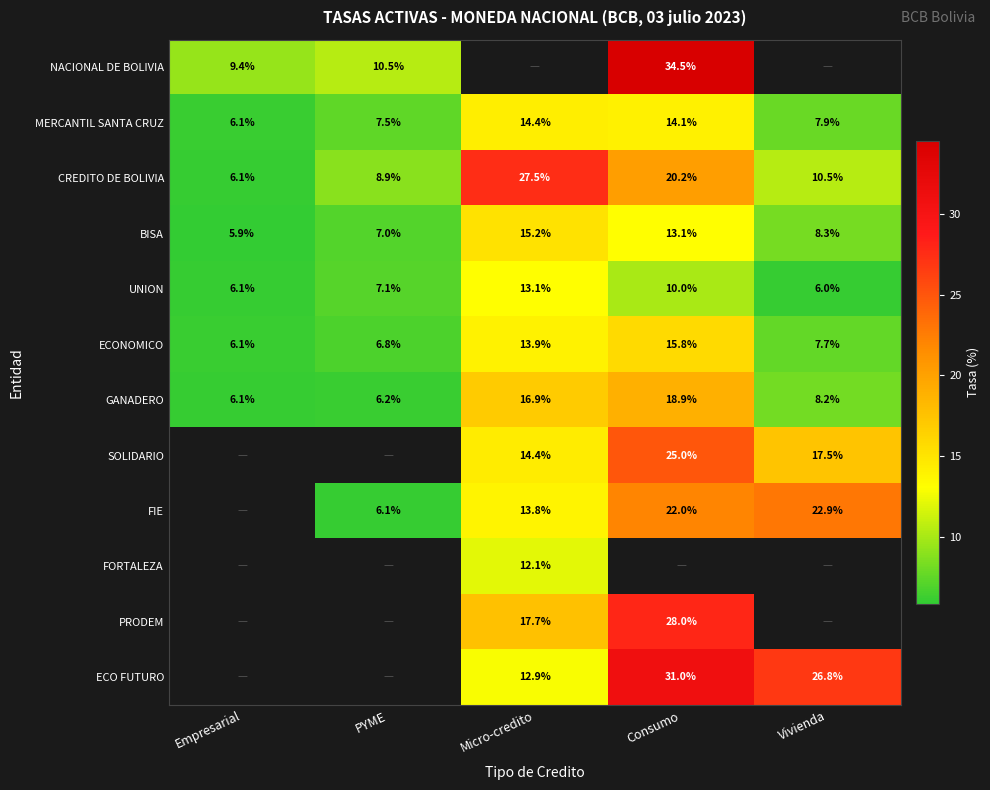

What is the smallest value displayed?

5.9